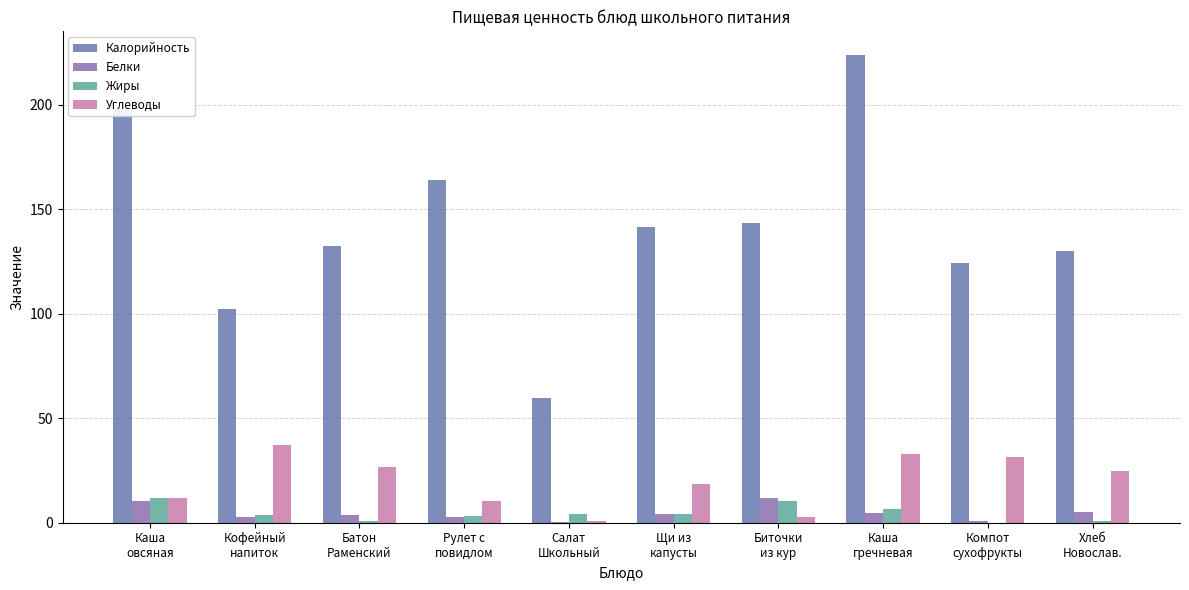

Which label corresponds to the largest value in the chart?

Каша
гречневая